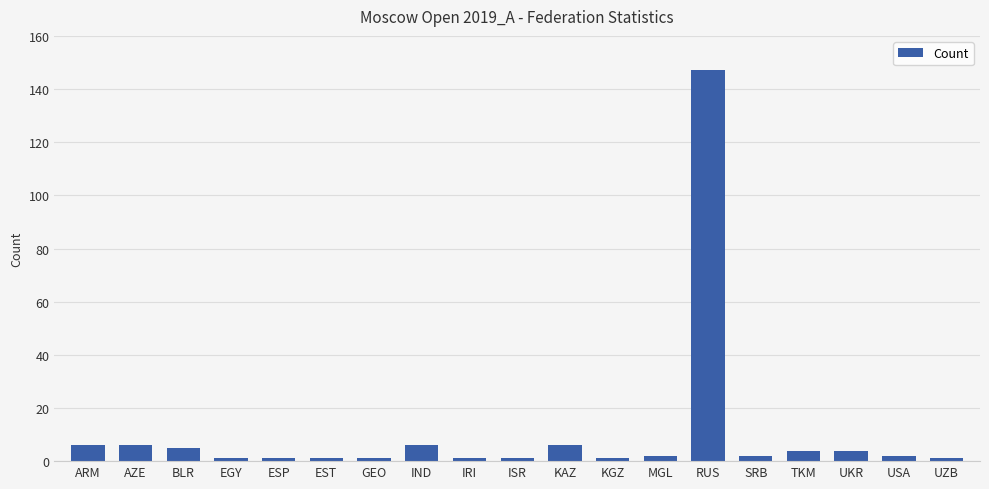

What is the label of the 14th bar from the right?

EST